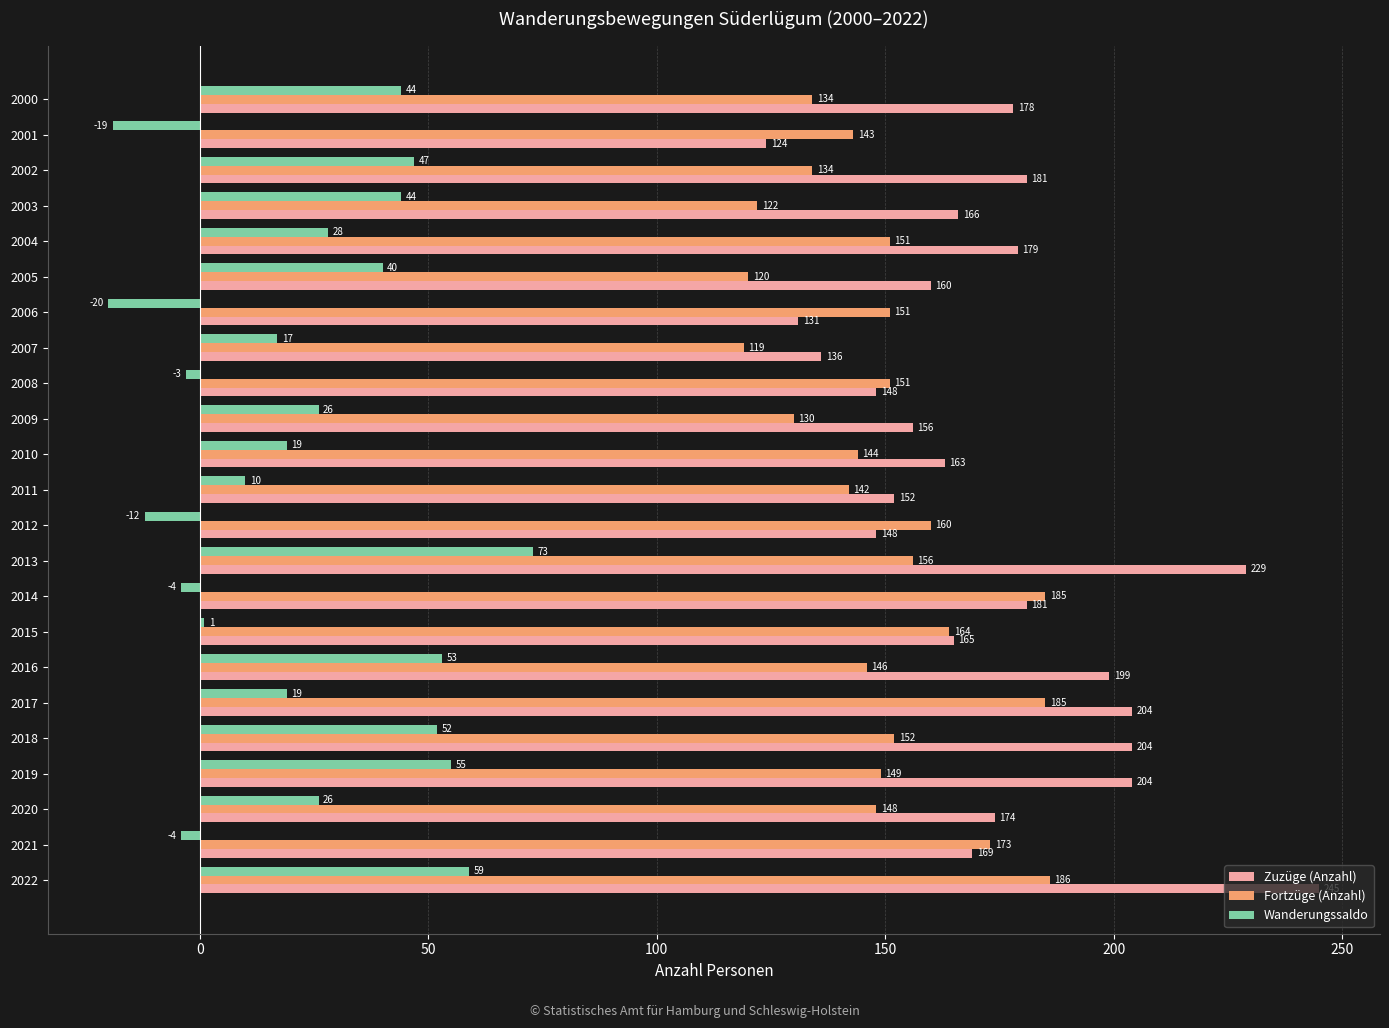

How many data points does each series have?

23